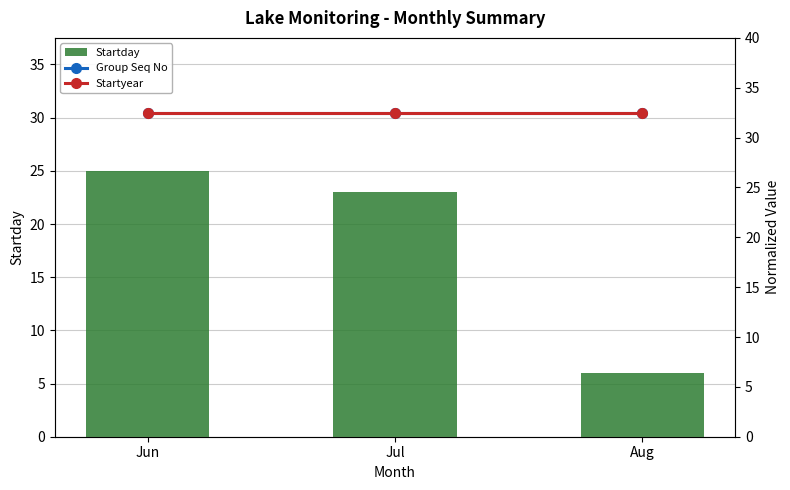

What is the maximum value for Startday?

25